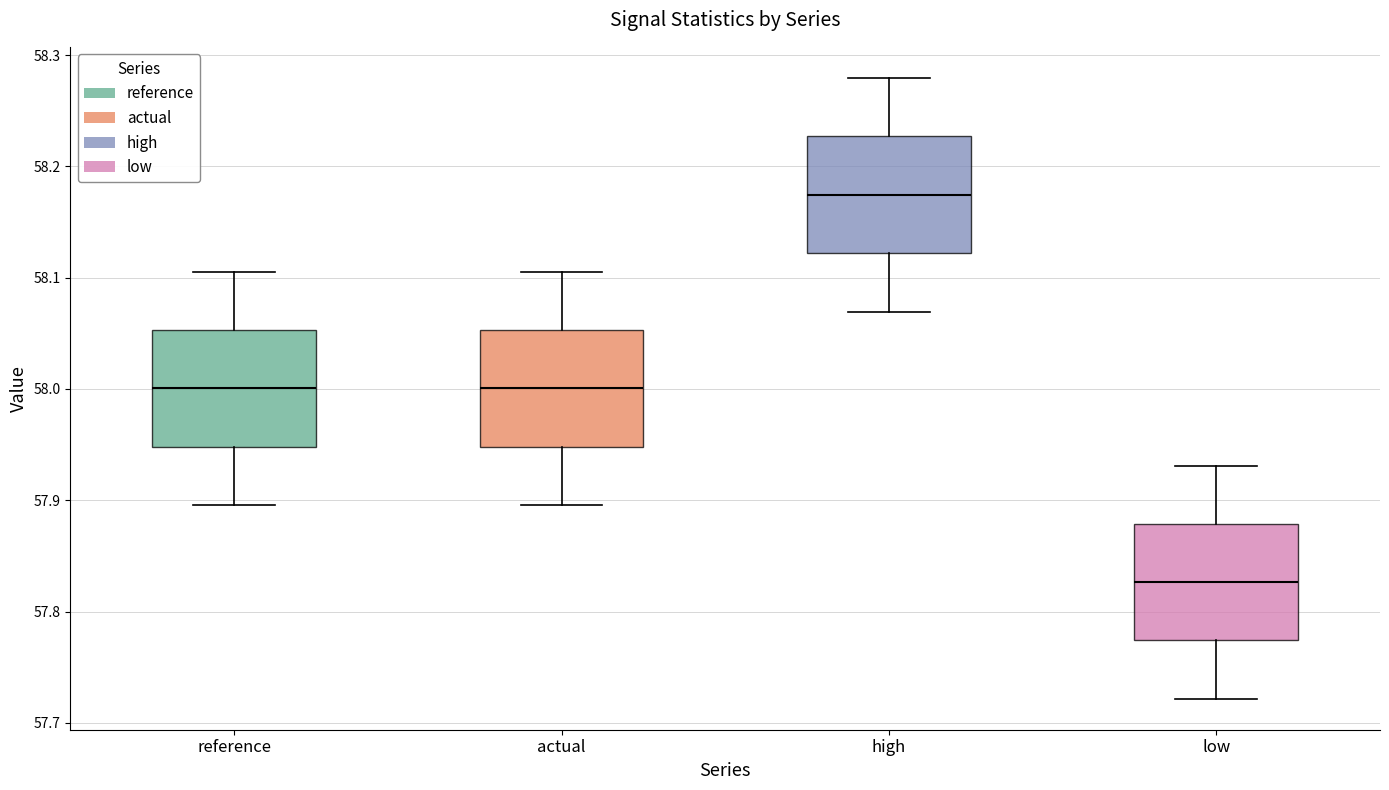

Reading left to right, transcribe this box plot: for each box, give where its median line is, the range the box spans, and where its two whiskers end, as read against the y-axis. The values are not printed on the chart, so give them approximately, as read against the axis.

reference: median 58.00, box 57.95 to 58.05, whiskers 57.90 to 58.11
actual: median 58.00, box 57.95 to 58.05, whiskers 57.90 to 58.11
high: median 58.17, box 58.12 to 58.23, whiskers 58.07 to 58.28
low: median 57.83, box 57.77 to 57.88, whiskers 57.72 to 57.93